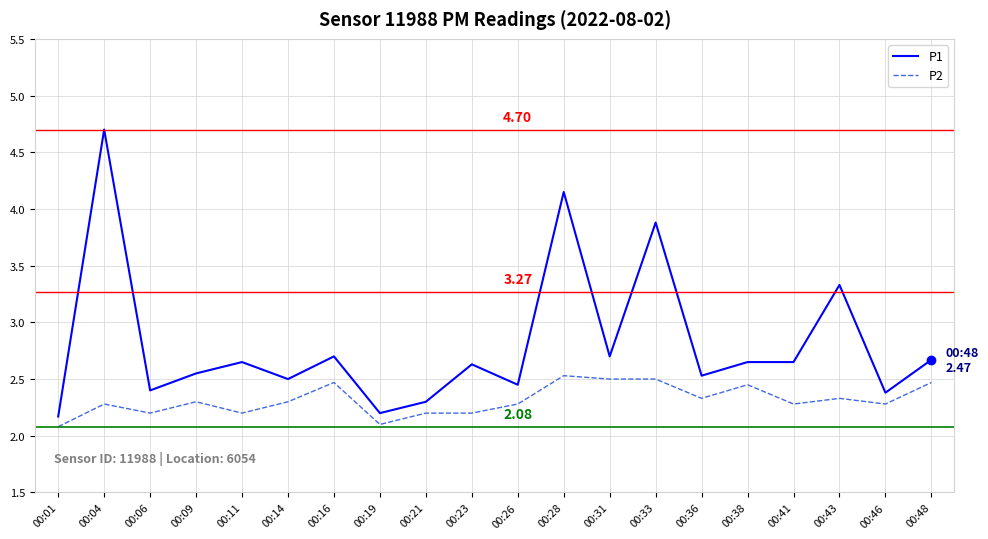

What is the greatest value displayed?

4.7